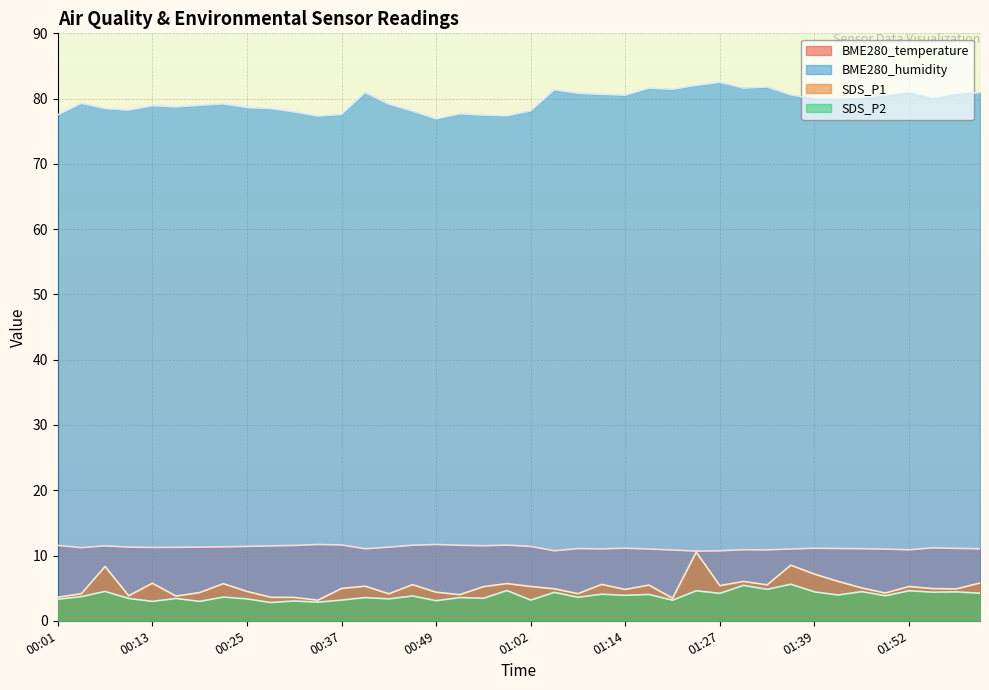

What is the difference between the BME280_temperature values at 01:05 and 01:42?

0.3